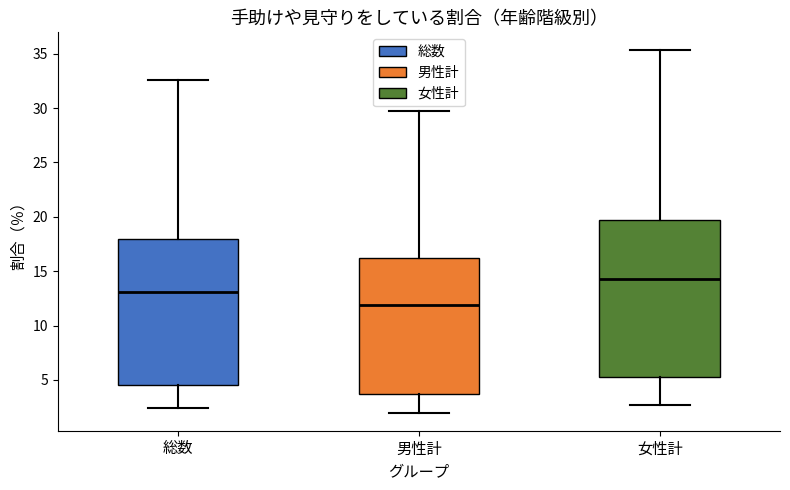

Comparing the boxes themselves (not the whiskers), which one is the tallest?

女性計